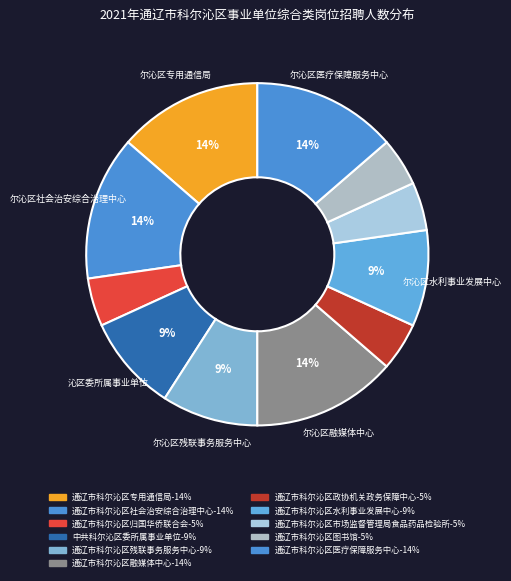

To the nearest percent, what is the average slice percentage?

9%